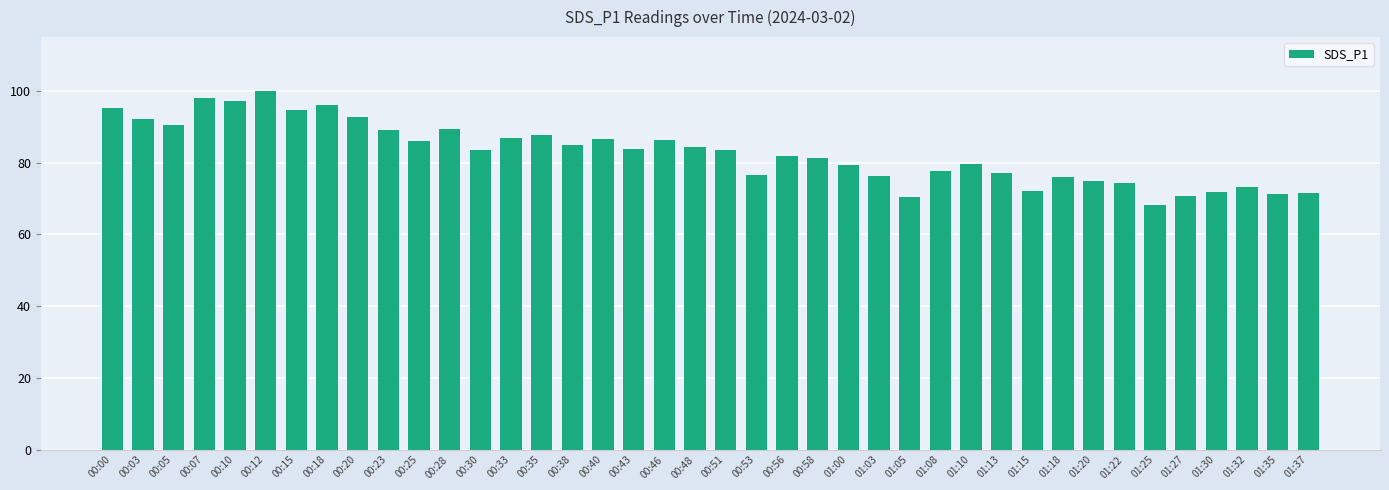

Is it true that the value at 01:30 is 14.4?

False